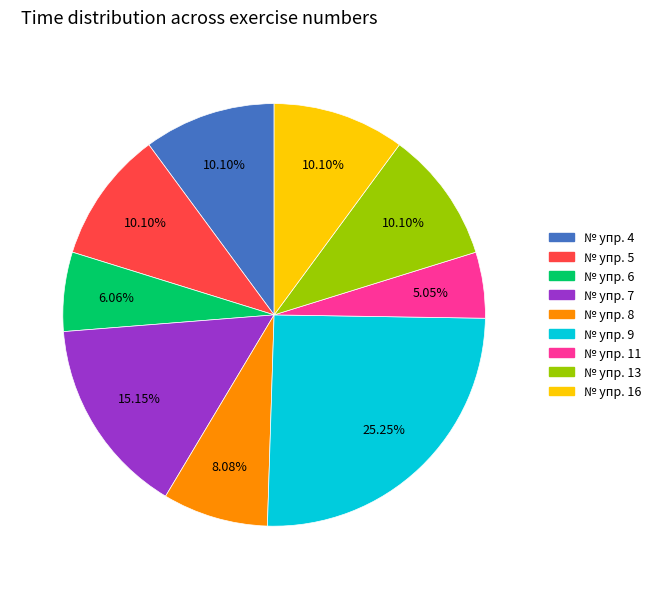

Is there any slice that represents more than half of the pie?

No